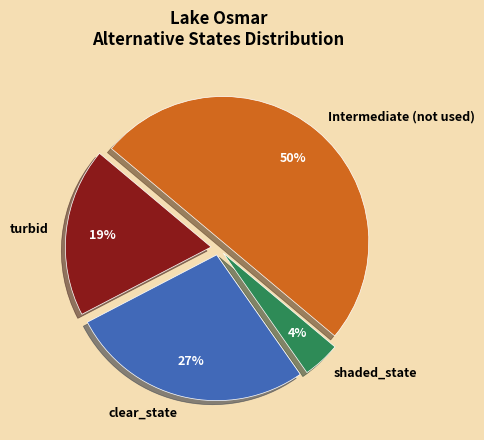

Is it true that Intermediate (not used) is 50% of the pie?

True